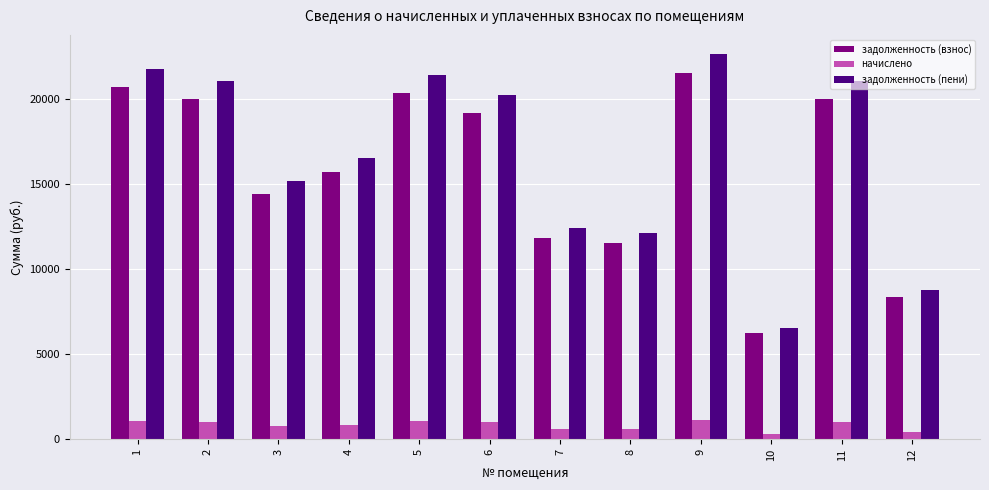

At which label does задолженность (пени) reach its peak?

9